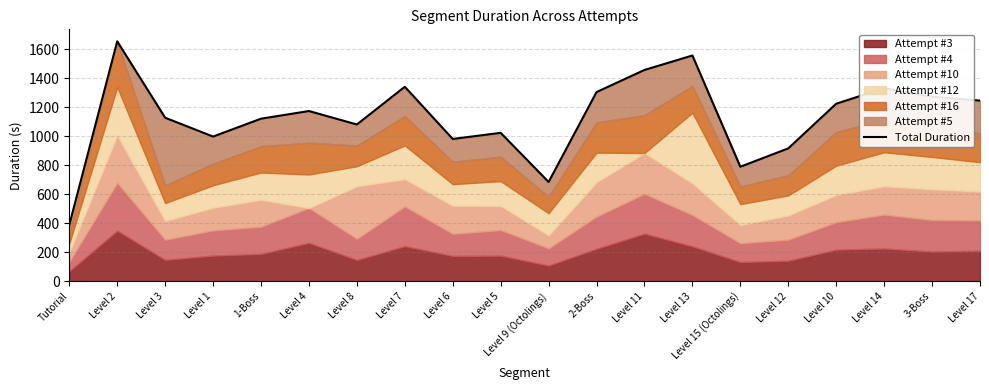

Reading left to right, list all the values displayed in this chart.

388.5	1655.8	1128.5	998.5	1121.8	1174.7	1081.8	1342.3	981.9	1024.2	685.0	1305.6	1458.2	1558.0	790.2	916.9	1225.1	1332.1	1273.5	1246.8